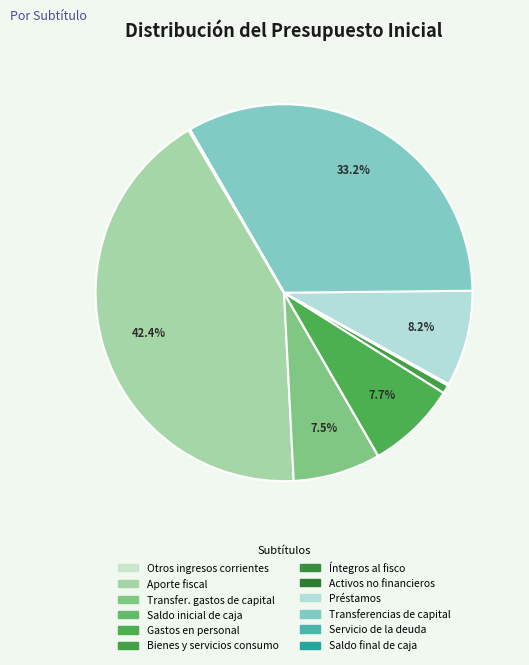

Which slice is the smallest?

INTEGROS AL FISCO